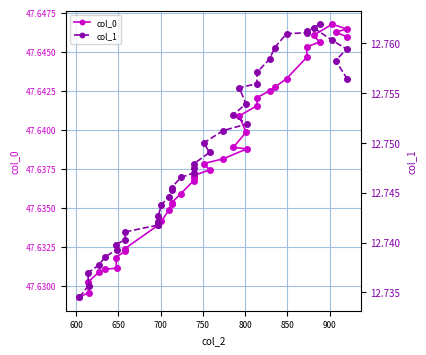

Is it true that col_1 equals 22.7 at 38?

False